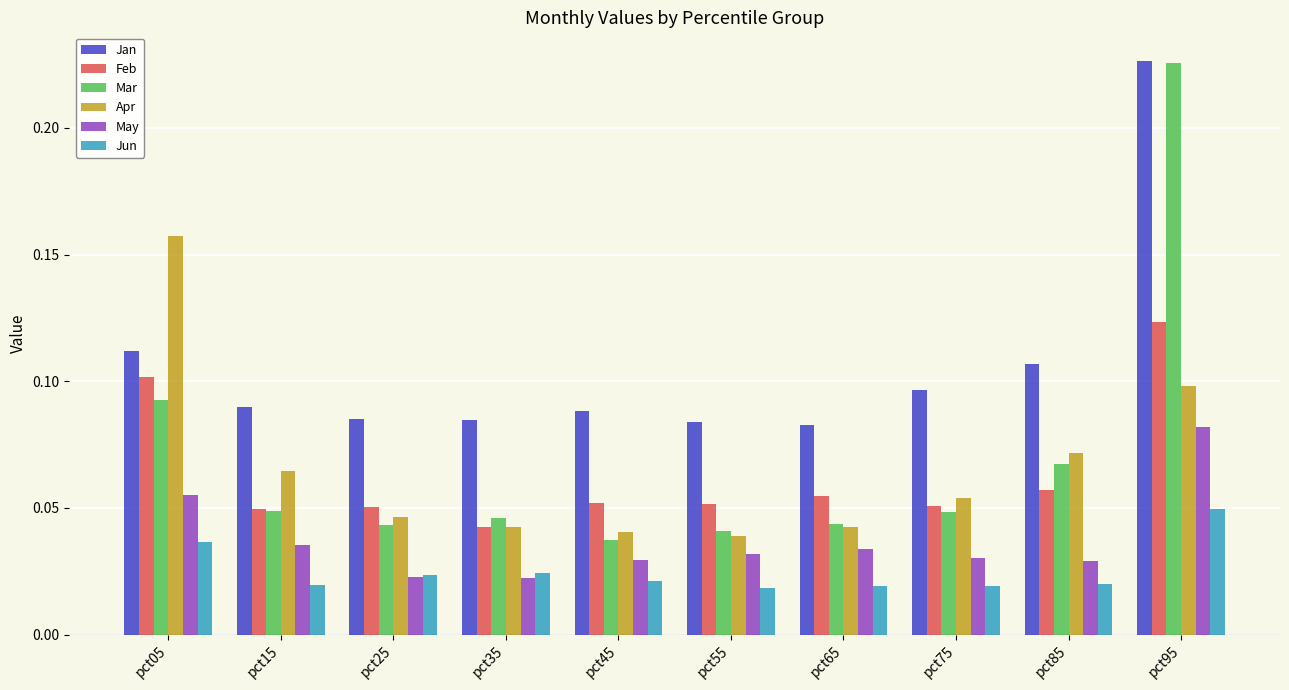

Is the value of May at pct45 greater than the value of Feb at pct95?

No